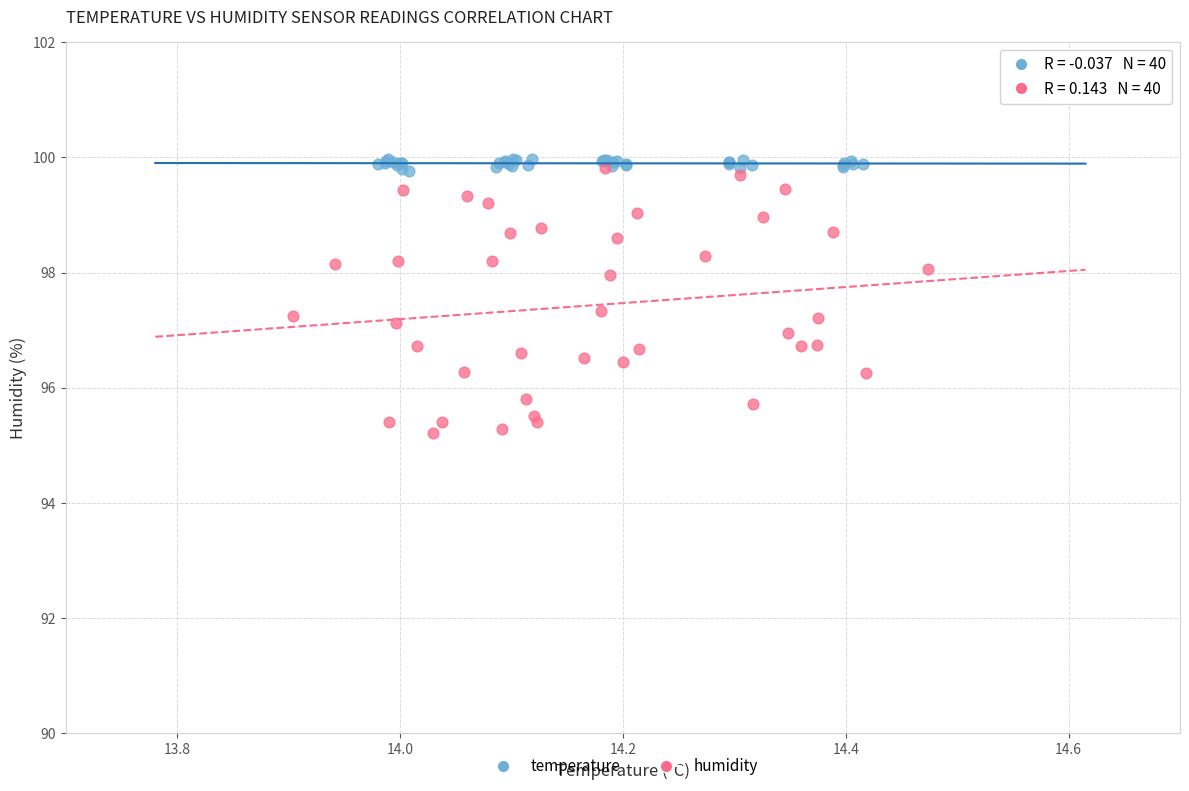

What are all the series names shown in the legend?

temperature, humidity